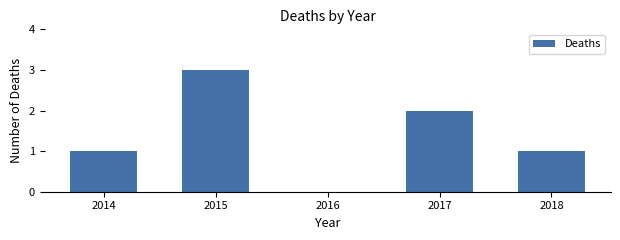

True or false: the data shows 0 at 2016.

True